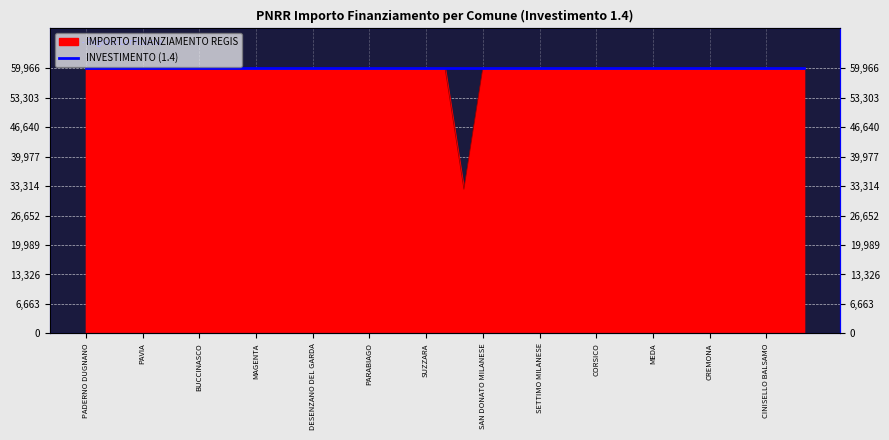

Reading left to right, extract all data points from this chart.

PADERNO DUGNANO=59966	ROMANO DI LOMBARDIA=59966	LIMBIATE=59966	PAVIA=59966	SARONNO=59966	LAINATE=59966	BUCCINASCO=59966	BOLLATE=59966	SEREGNO=59966	MAGENTA=59966	VIGEVANO=59966	VOGHERA=59966	DESENZANO DEL GARDA=59966	LISSONE=59966	CORNAREDO=59966	PARABIAGO=59966	PIOLTELLO=59966	BRESSO=59966	SUZZARA=59966	CERNUSCO SUL NAVIGLIO=59966	SERIATE=32589	SAN DONATO MILANESE=59966	MANTOVA=59966	SEGRATE=59966	SETTIMO MILANESE=59966	SESTO SAN GIOVANNI=59966	GALBIATE=59966	CORSICO=59966	TREZZANO SUL NAVIGLIO=59966	GARBAGNATE MILANESE=59966	MEDA=59966	CESANO BOSCONE=59966	CANTU=59966	CREMONA=59966	BRUGHERIO=59966	RHO=59966	CINISELLO BALSAMO=59966	TREVIGLIO=59966	LUMEZZANE=59966